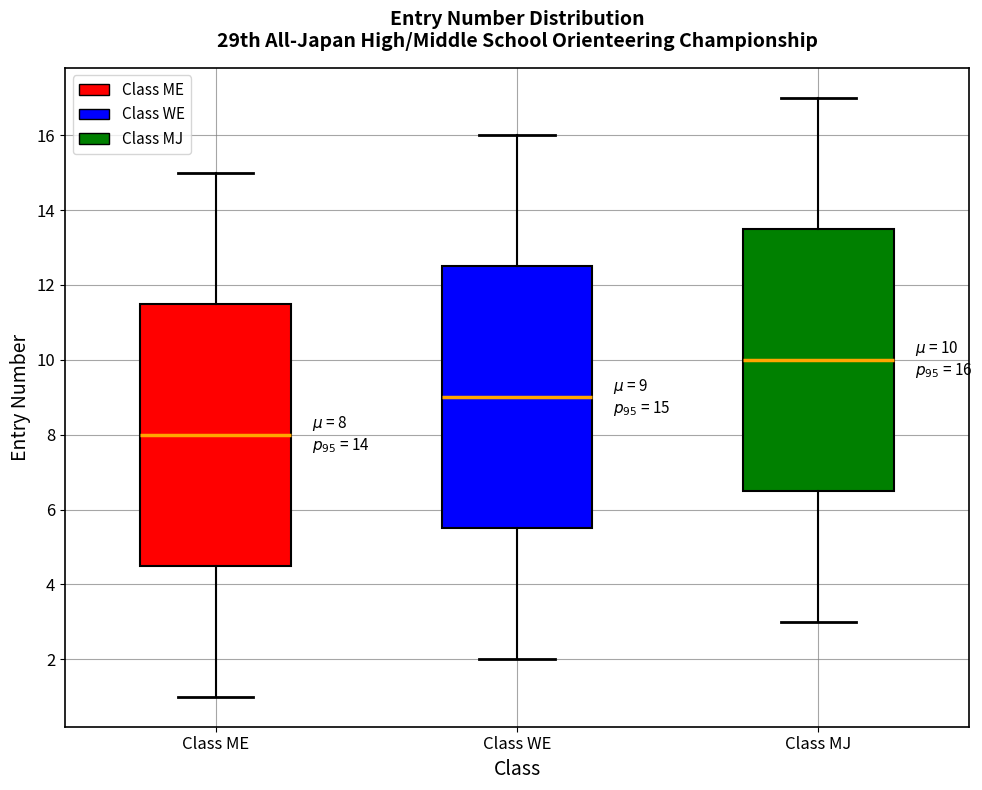

Which box's median line is the highest?

Class MJ